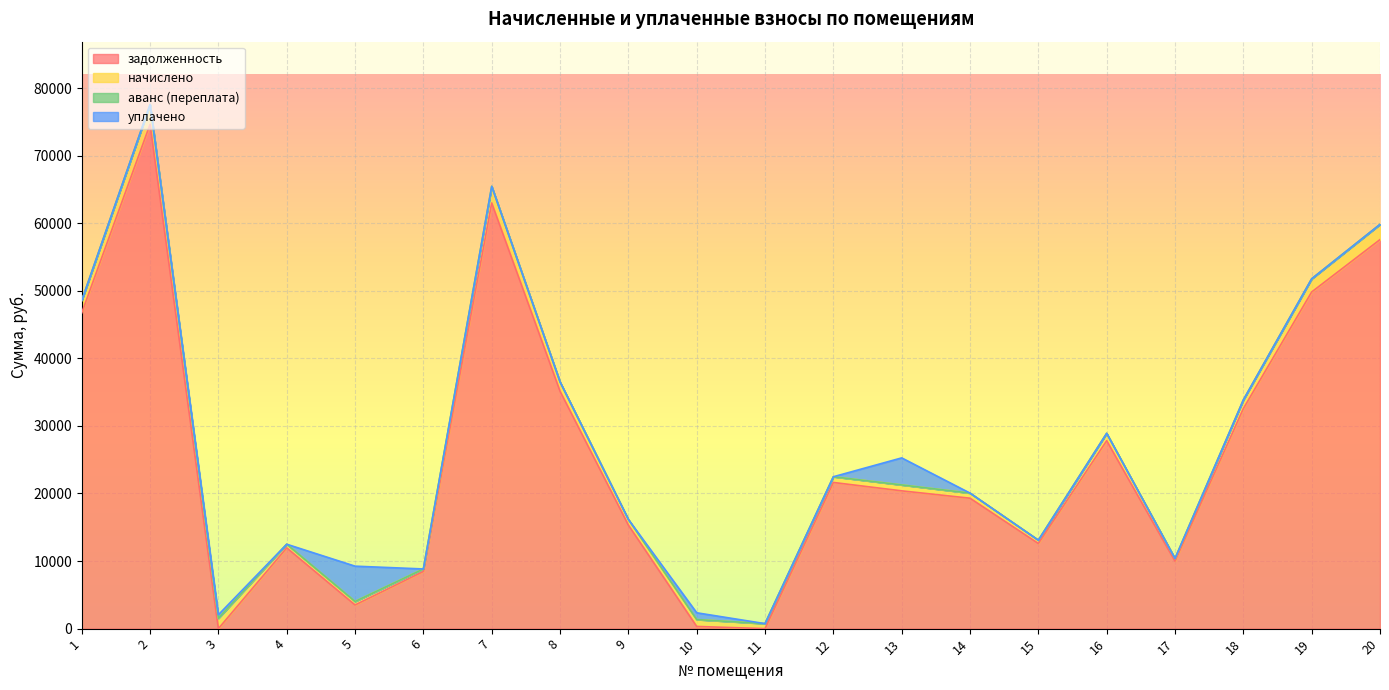

Reading left to right, transcribe all the data shown in this chart.

задолженность: 1=46727.9	2=74631.5	3=0.0	4=11951.5	5=3500.9	6=8459.8	7=62985.3	8=35129.3	9=15319.3	10=322.7	11=0.0	12=21628.9	13=20389.4	14=19299.5	15=12597.1	16=27808.6	17=9982.6	18=32562.2	19=49817.7	20=57566.1
начислено: 1=1828.4	2=2920.2	3=1528.9	4=537.5	5=518.9	6=370.1	7=2464.5	8=1374.5	9=840.7	10=1019.3	11=738.4	12=846.3	13=876.1	14=755.2	15=492.9	16=1088.1	17=390.6	18=1274.1	19=1949.3	20=2252.5
аванс (переплата): 1=0.0	2=0.0	3=8.4	4=0.0	5=0.0	6=0.0	7=0.0	8=0.0	9=0.0	10=0.0	11=0.8	12=0.0	13=0.0	14=0.0	15=0.0	16=0.0	17=0.0	18=0.0	19=0.0	20=0.0
уплачено: 1=0.0	2=0.0	3=520.0	4=0.0	5=5223.9	6=0.0	7=0.0	8=0.0	9=0.0	10=1002.7	11=0.0	12=0.0	13=4000.0	14=0.0	15=0.0	16=0.0	17=0.0	18=0.0	19=0.0	20=0.0